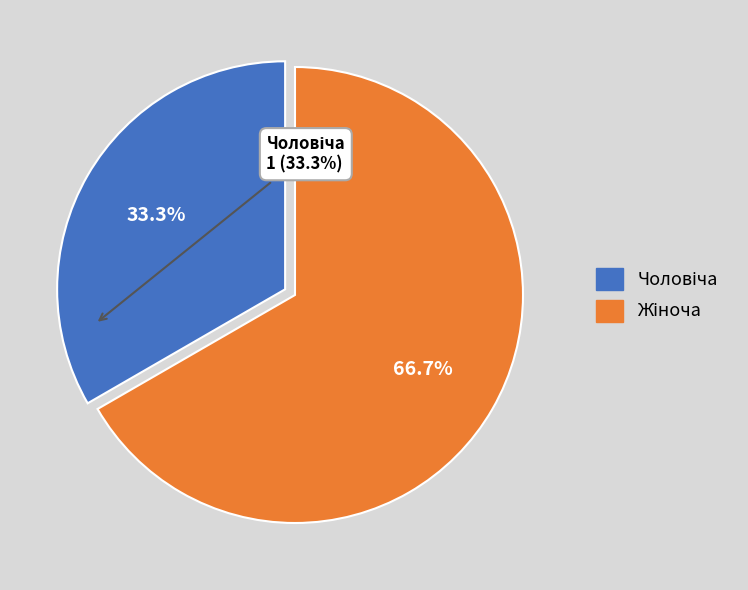

Does any single category account for the majority?

Yes